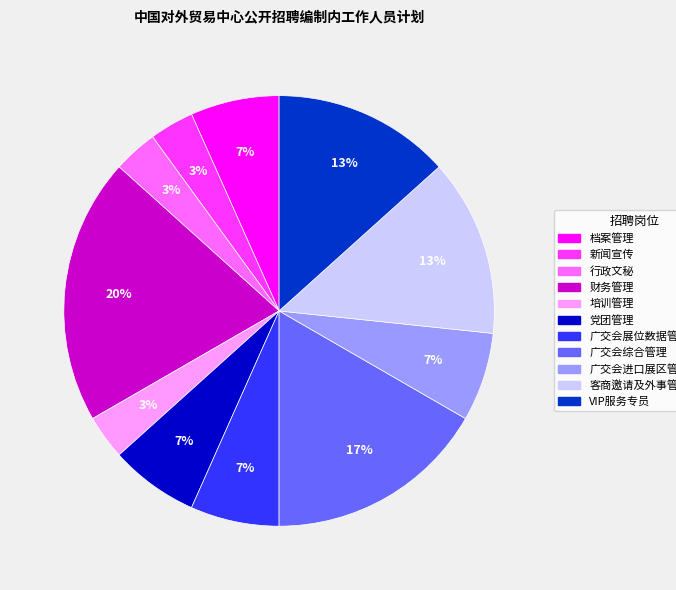

To the nearest percent, what is the difference between the 行政文秘 and 财务管理 slice percentages?

17%